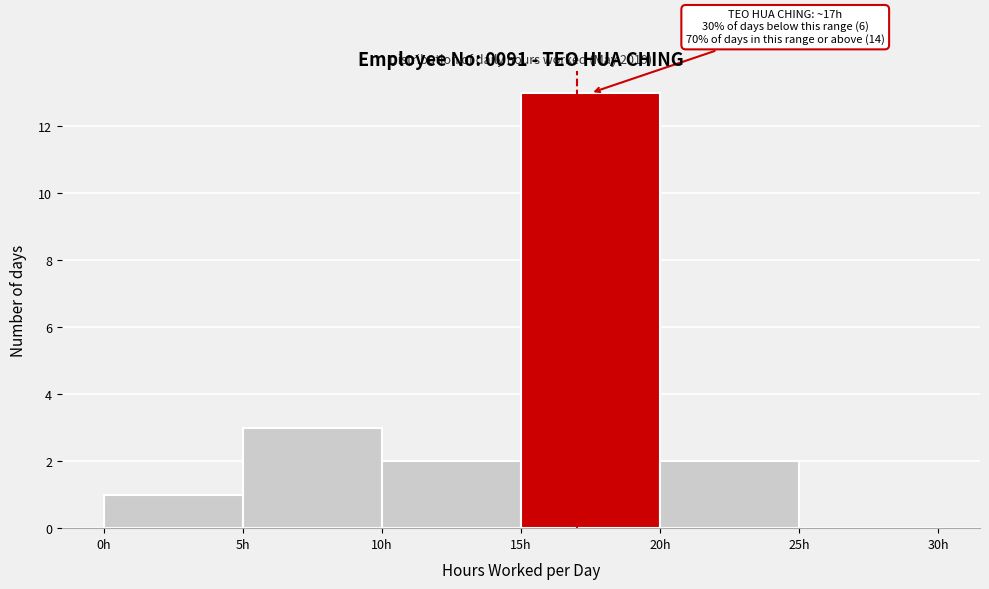

Over which range of the x-axis is the bar tallest?

15 to 20